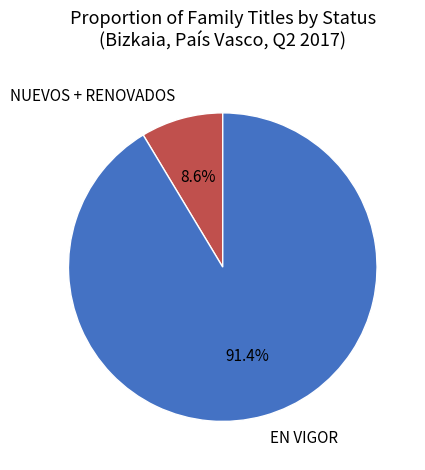

What percentage is NOT represented by EN VIGOR?

8.6%